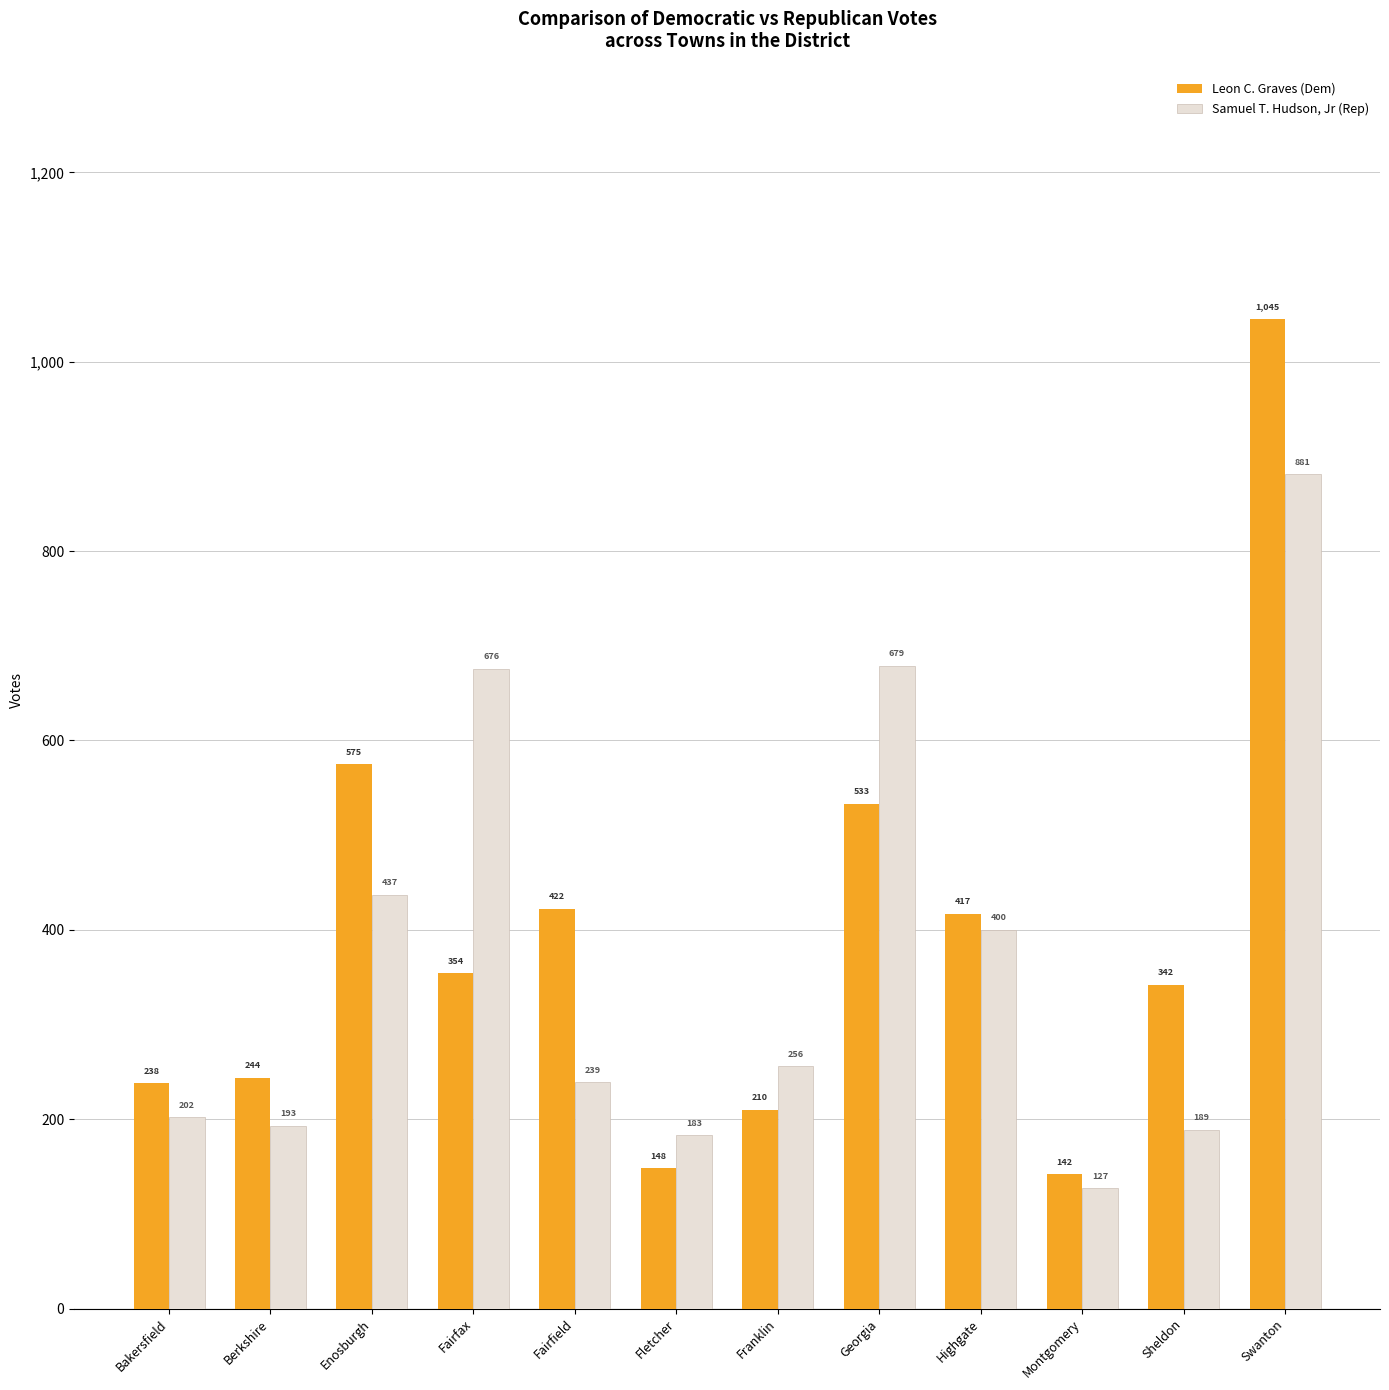

Rank the categories by Samuel T. Hudson, Jr (Rep) value from lowest to highest.

Montgomery, Fletcher, Sheldon, Berkshire, Bakersfield, Fairfield, Franklin, Highgate, Enosburgh, Fairfax, Georgia, Swanton